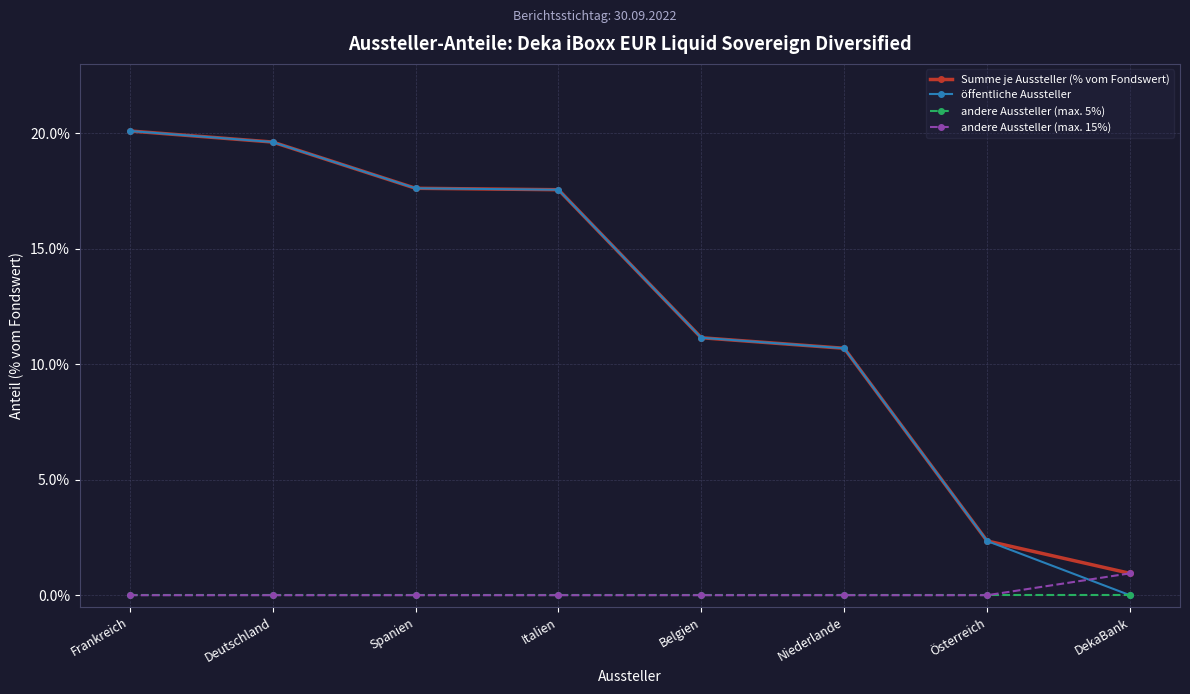

What is the total value across all series at Frankreich?

40.2